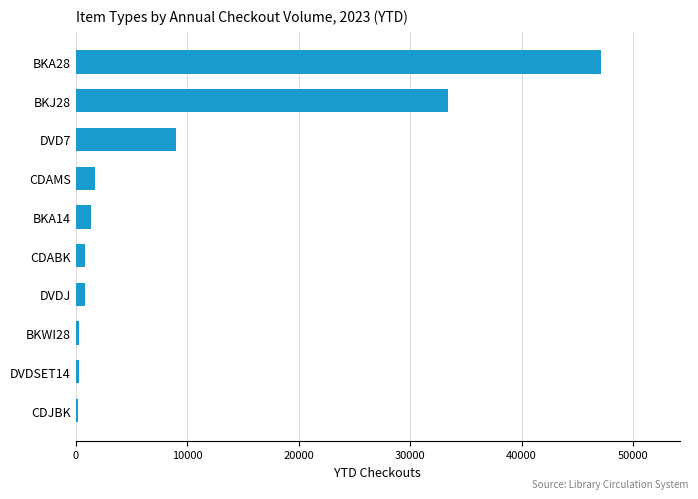

What is the difference between the second highest and second lowest values?

33127